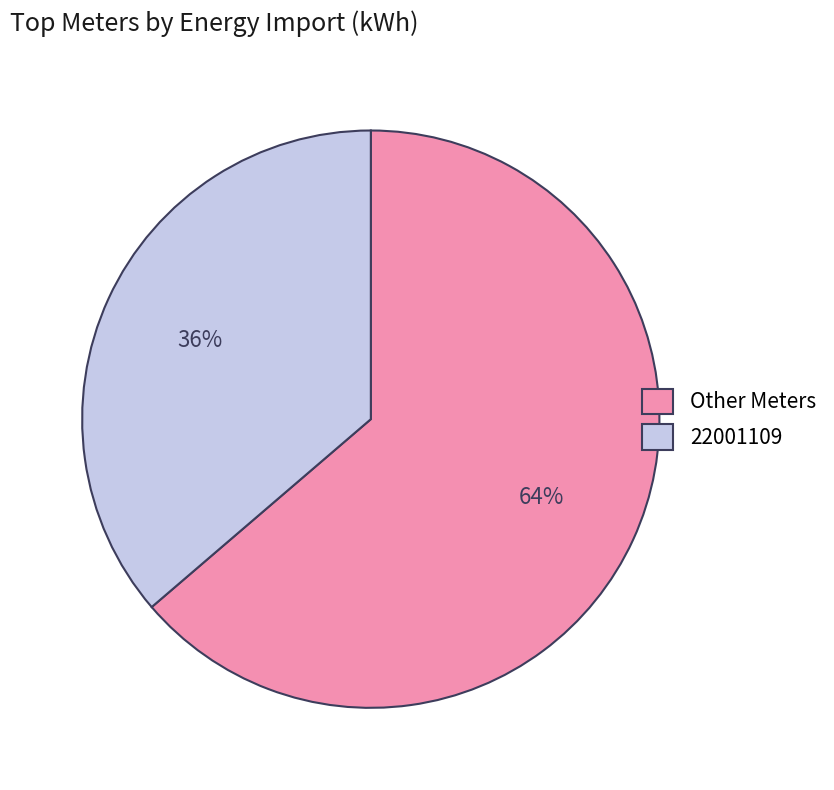

Is there any slice that represents more than half of the pie?

Yes